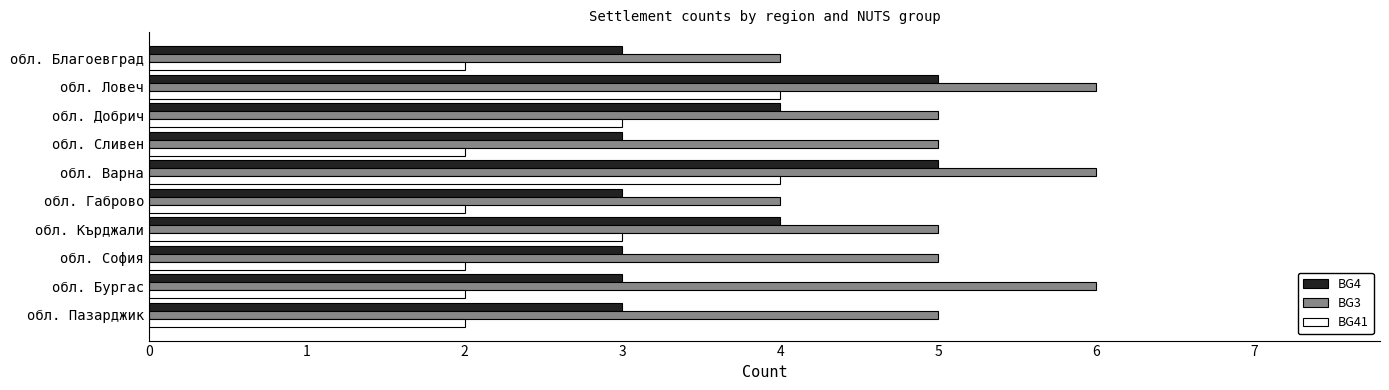

What is the difference between the maximum and minimum values in the BG3 series?

2